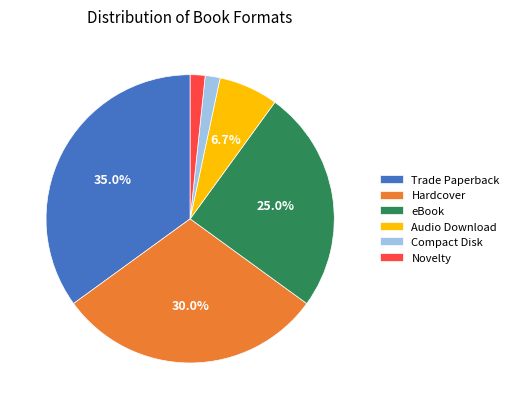

Between Audio Download and Trade Paperback, which is larger?

Trade Paperback